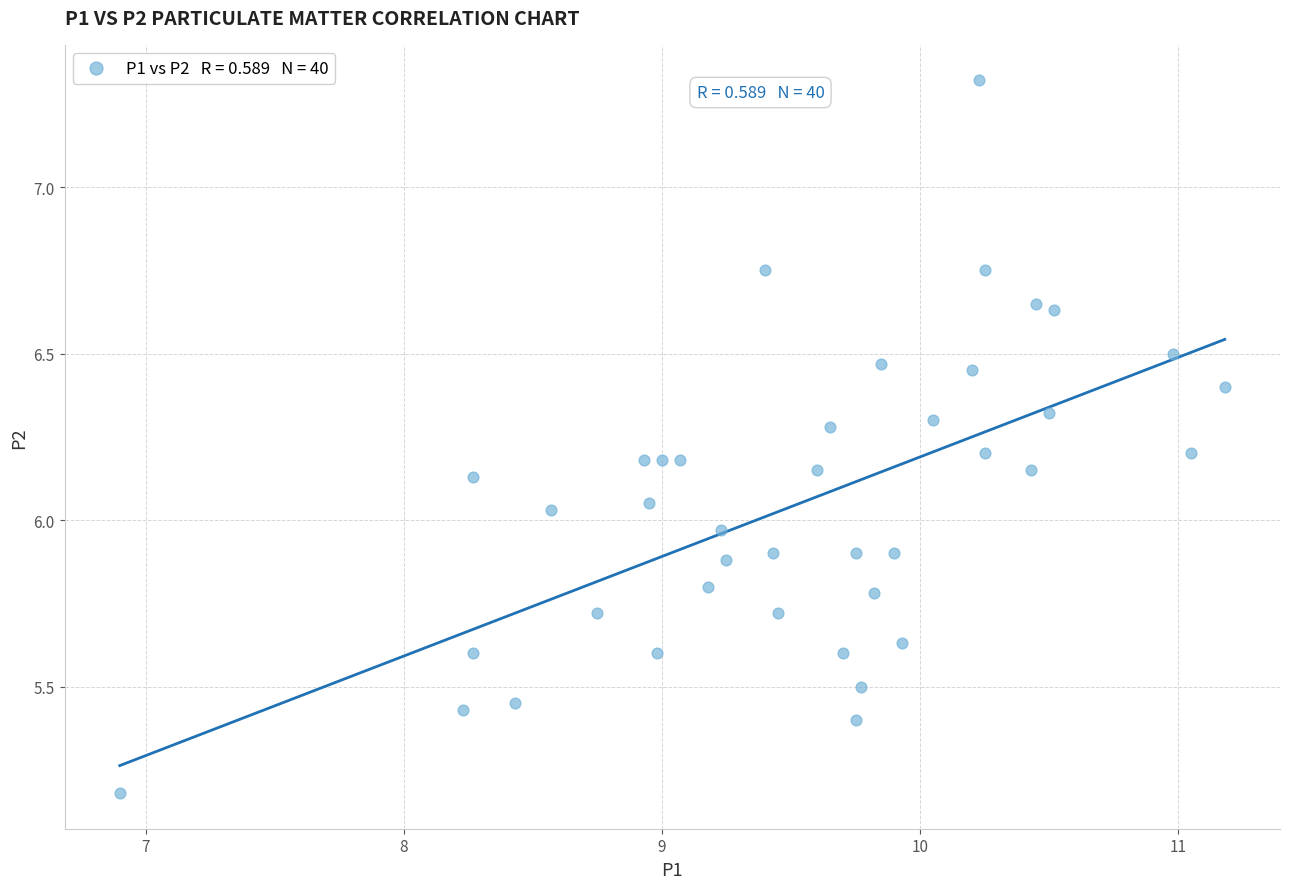

What is the range of Y values (max minus min)?

2.1